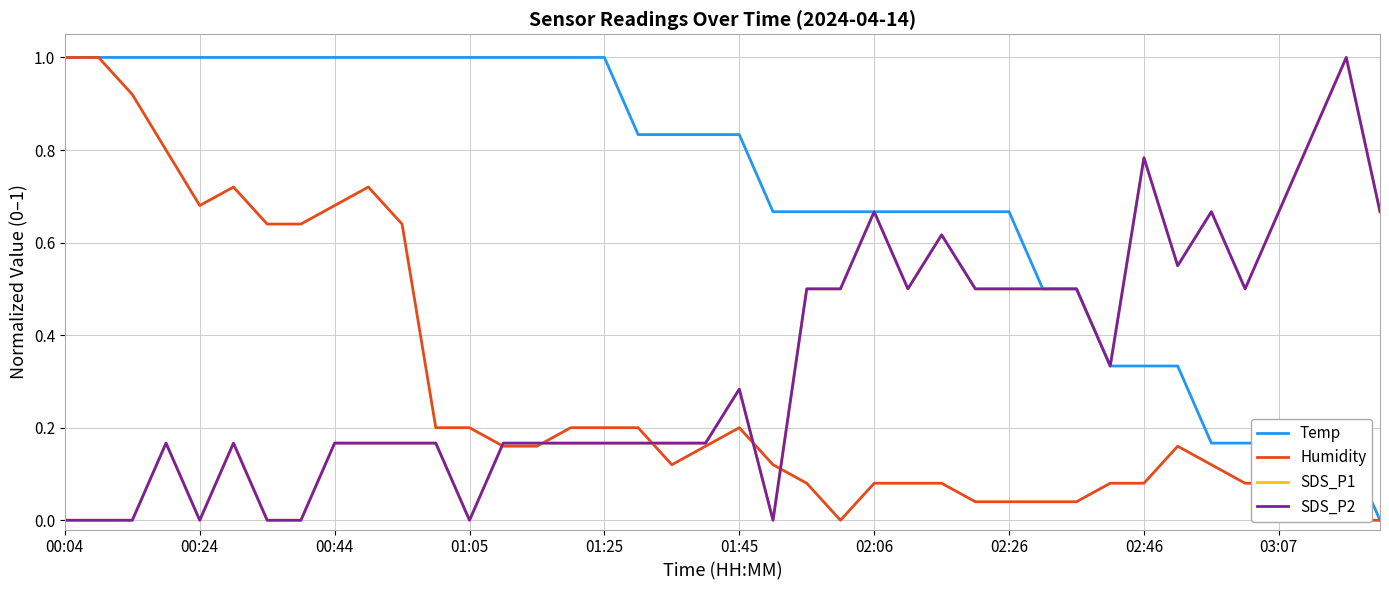

Is it true that SDS_P1 equals 0.7 at 39?

True